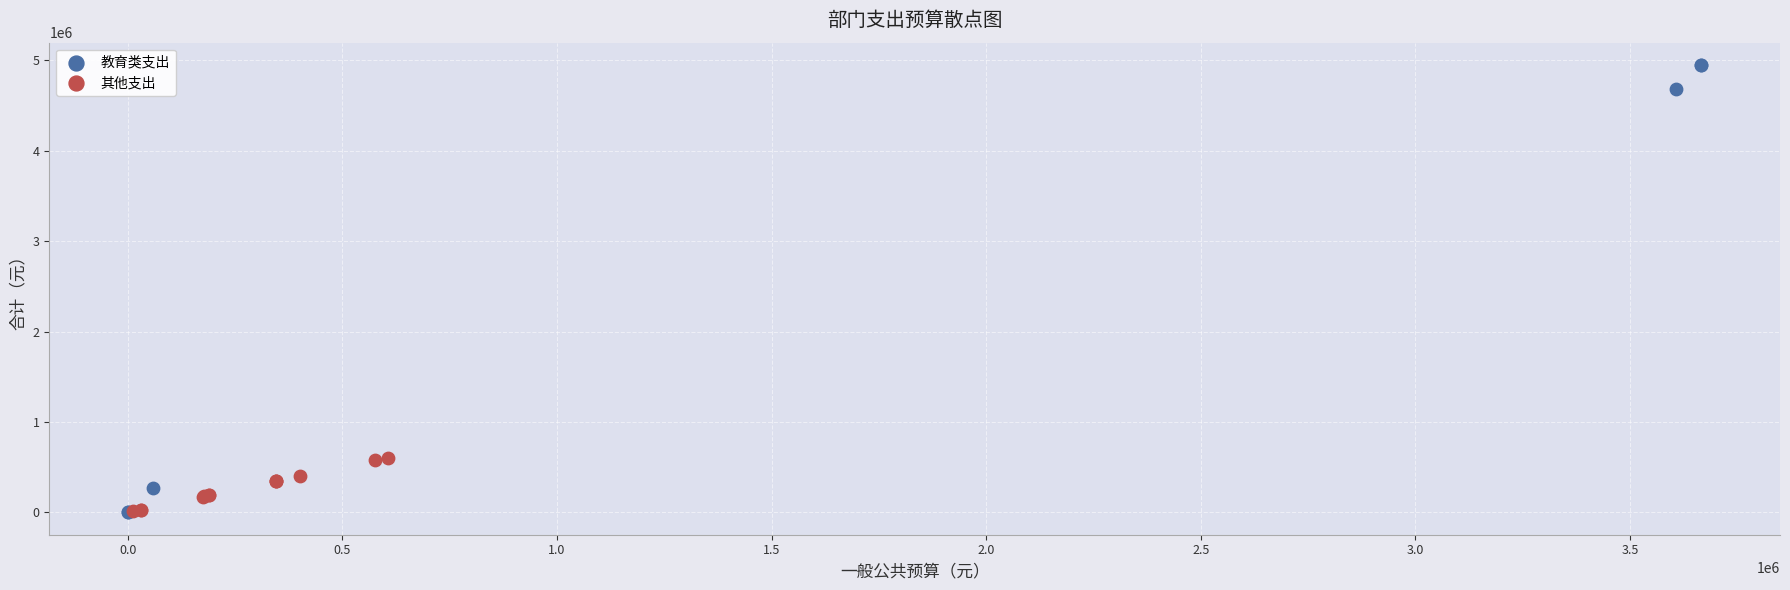

What are all the series names shown in the legend?

教育类支出, 其他支出